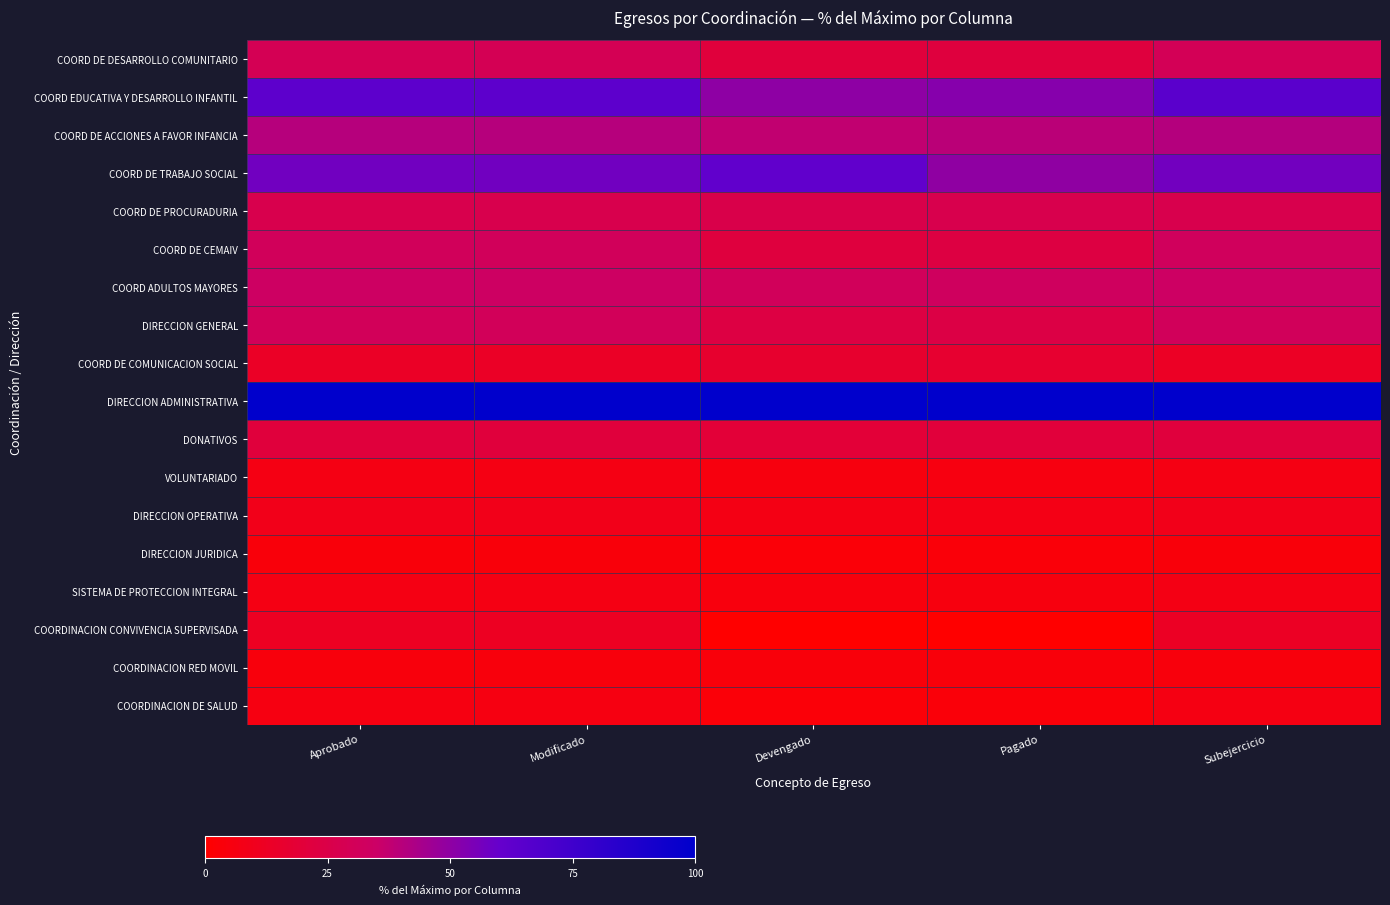

What is the maximum value shown in the chart?

100.0